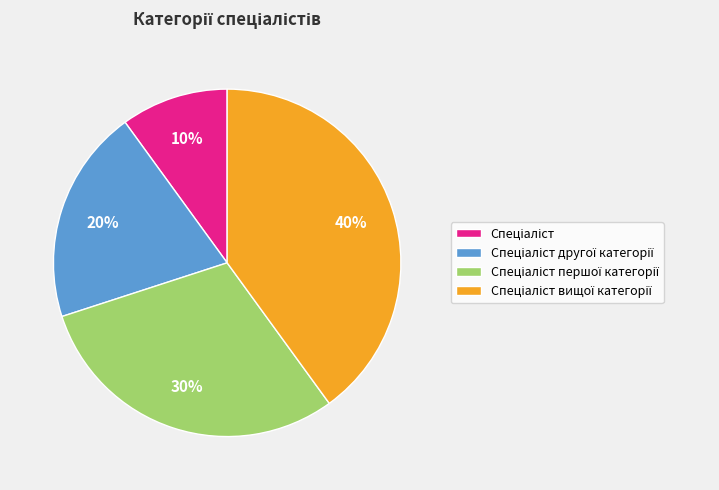

Count the number of slices in the pie.

4